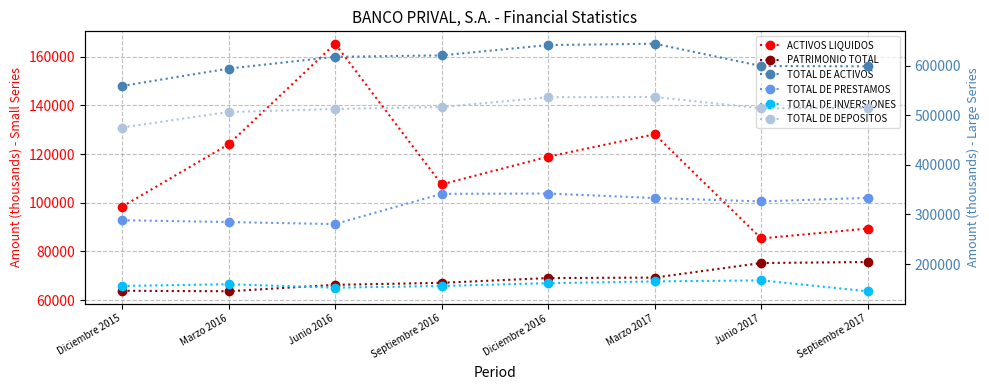

Reading right to left, what are all the values shown in this chart?

ACTIVOS LIQUIDOS: 89388.8	85319.3	128120.9	118910.2	107528.1	165330.0	123992.7	98378.8
PATRIMONIO TOTAL: 75621.2	75215.8	69225.2	69035.9	67079.2	66245.2	63616.7	63814.1
TOTAL DE ACTIVOS: 598804.9	599454.1	644421.9	641684.5	620849.3	617959.3	594235.2	559211.8
TOTAL DE PRESTAMOS: 333538.6	326319.0	333260.6	342234.5	341619.2	280630.2	284771.6	288482.9
TOTAL DE INVERSIONES: 145208.8	167145.8	165018.0	161498.3	155834.2	152430.7	159384.1	155870.6
TOTAL DE DEPOSITOS: 514823.8	514090.5	537130.5	536453.7	516712.9	512741.7	506712.0	475419.4